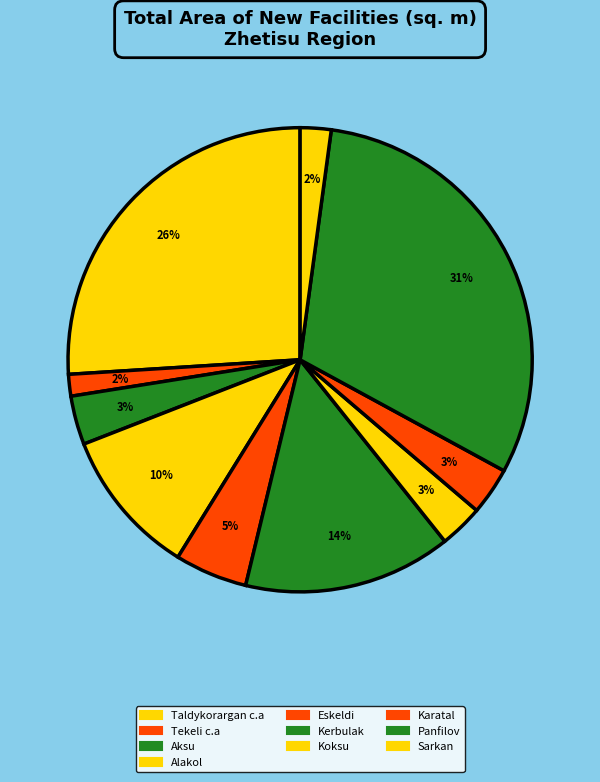

Rank the categories by value from highest to lowest.

Panfilov, Taldykorargan c.a, Kerbulak, Alakol, Eskeldi, Aksu, Karatal, Koksu, Sarkan, Tekeli c.a